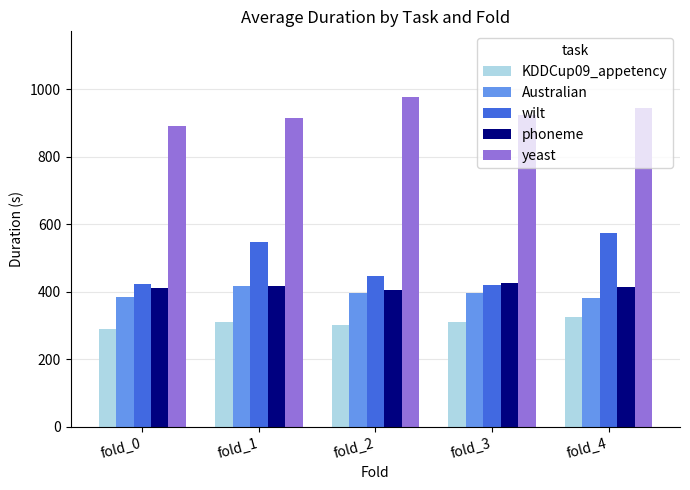

How many groups of bars are there?

5